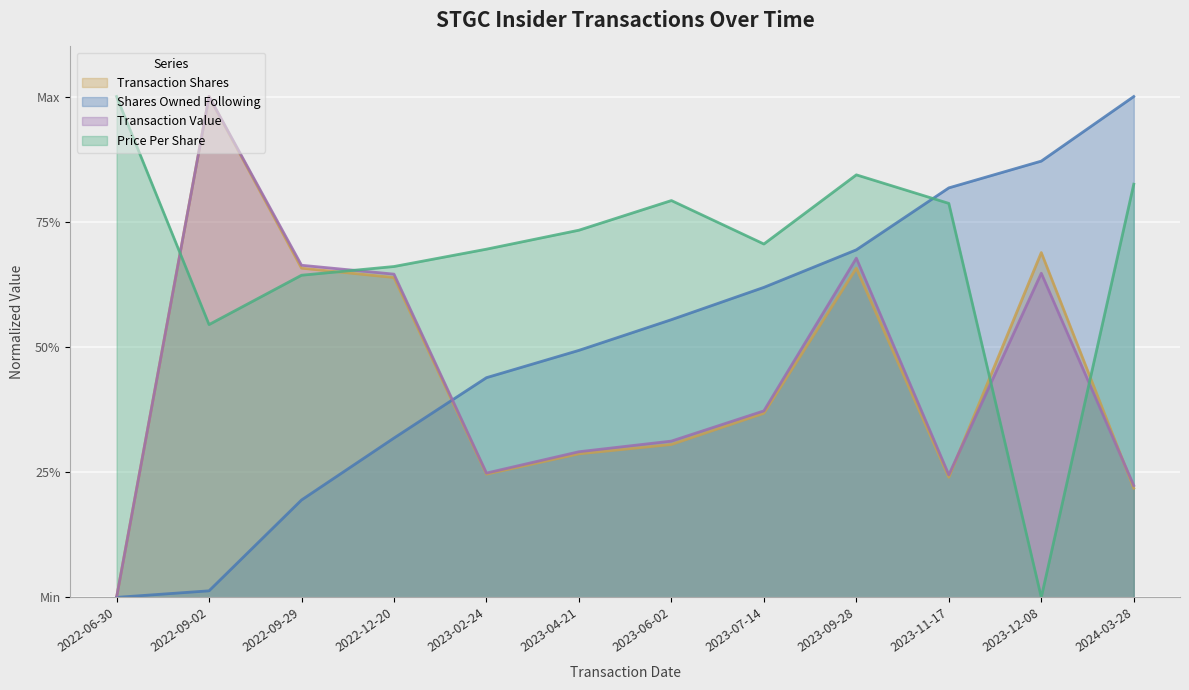

What are all the series names shown in the legend?

Transaction Shares, Shares Owned Following, Transaction Value, Price Per Share